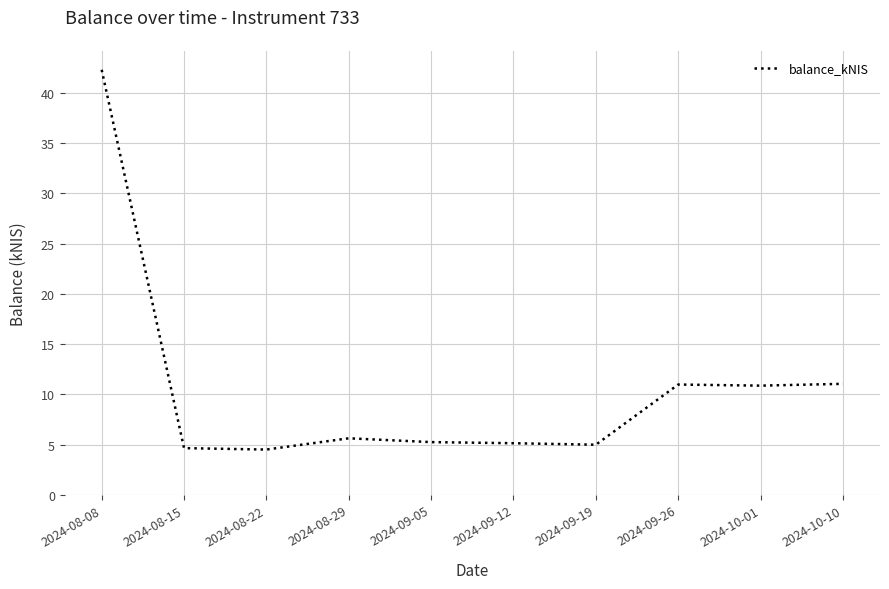

Where does the data first go above 5?

2024-08-08